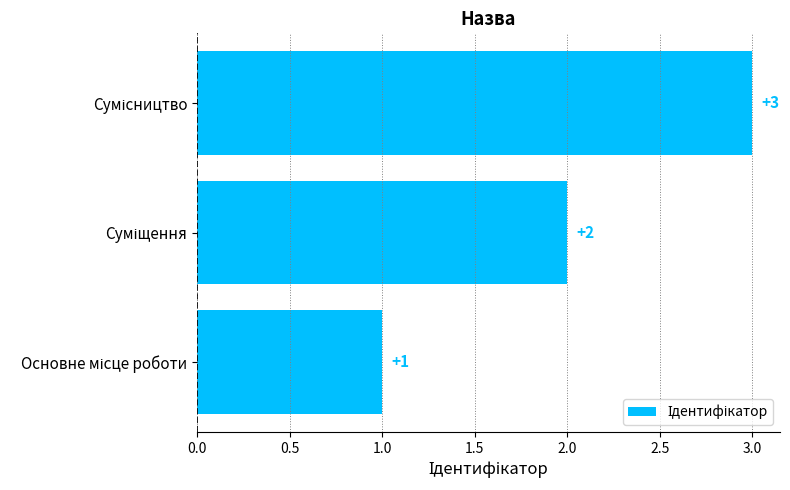

What is the sum of all values?

6